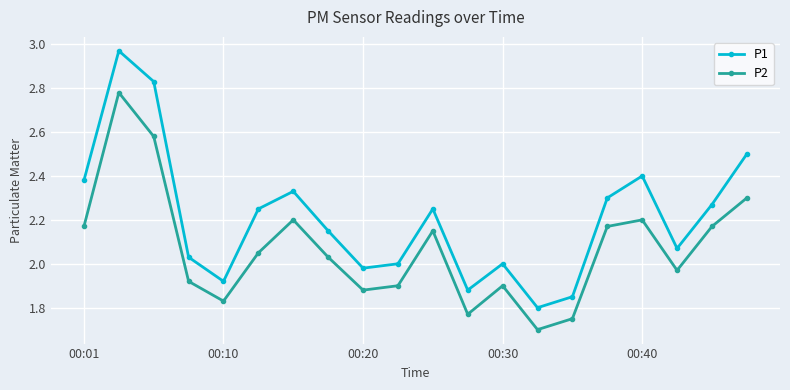

List the series in order of their overall mean, highest first.

P1, P2